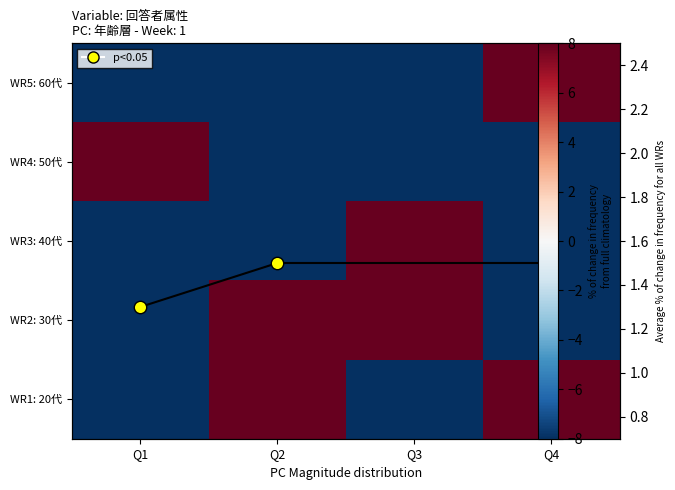

The value of WR2: 30代 at Q2 is 8.0. True or false?

True